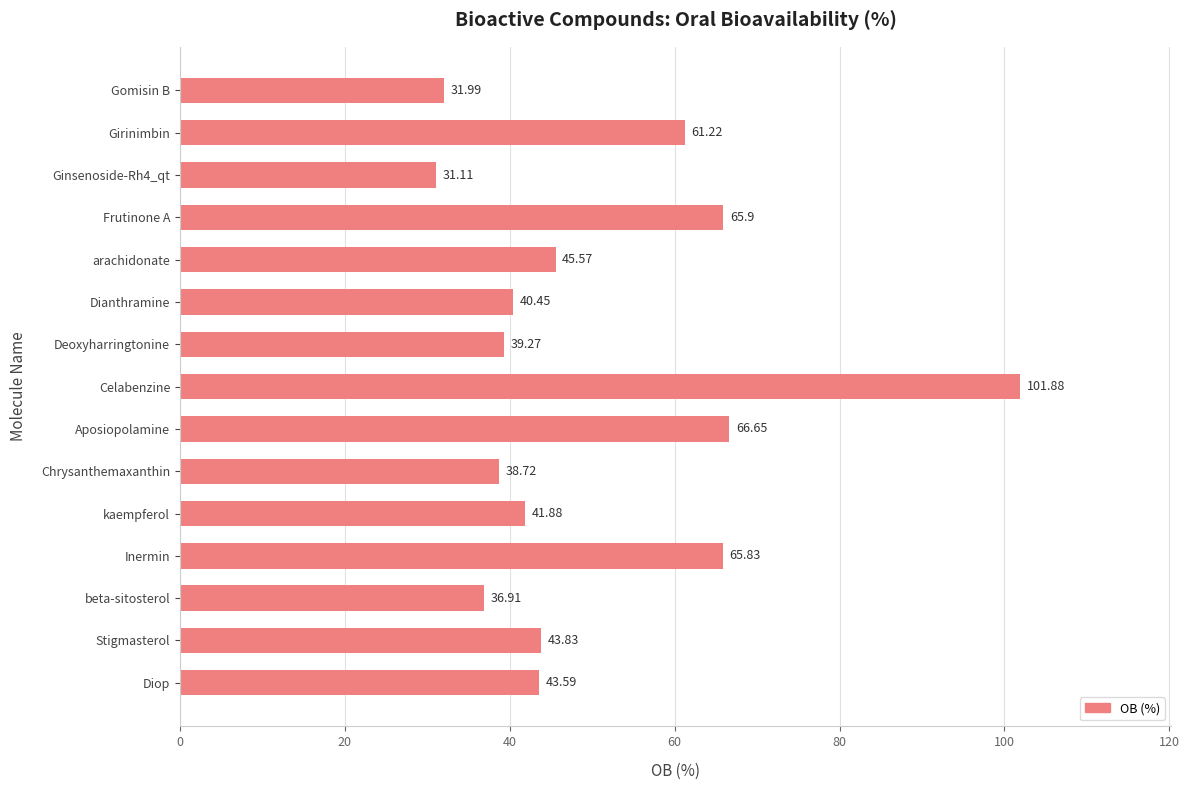

At which label is the value closest to 66?

Frutinone A